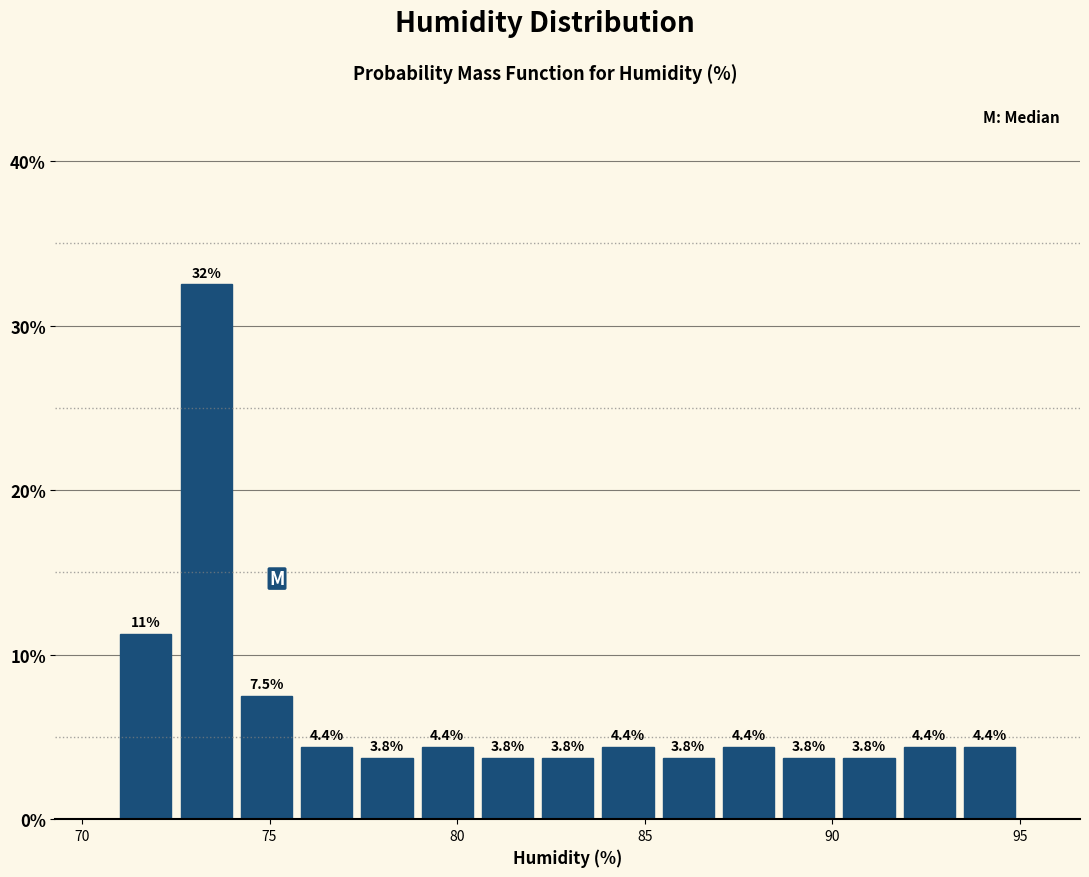

Around what value on the x-axis is the tallest bar? Give the approximate position of its centre, as read against the axis.

73.5